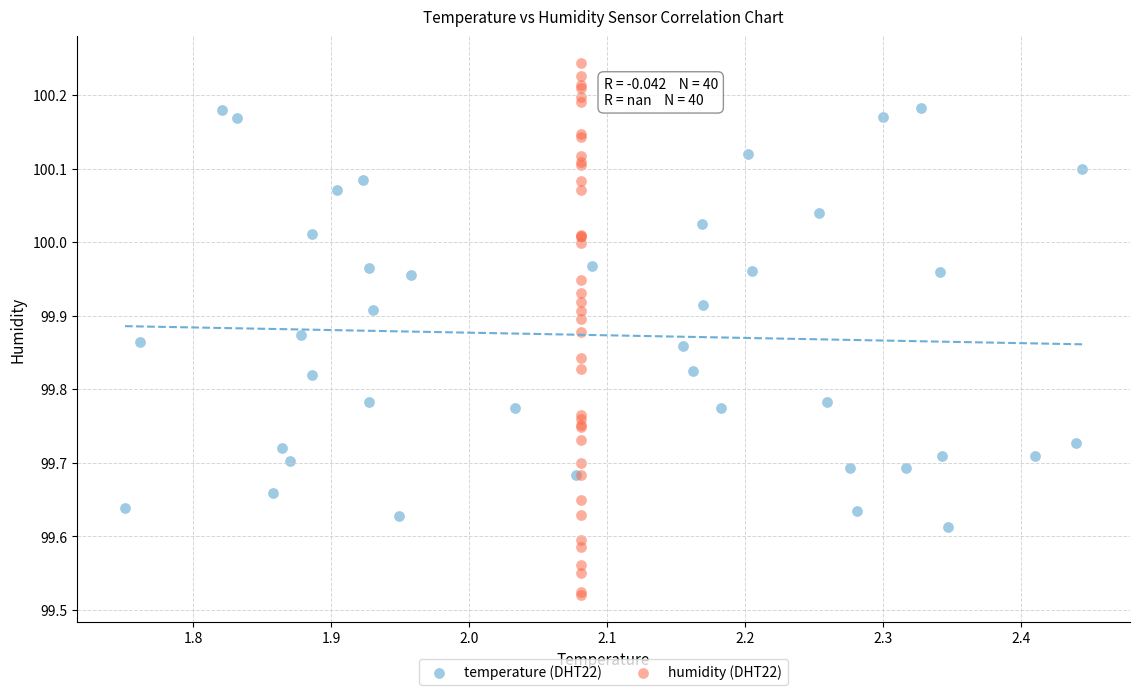

Which series contains the lowest Y value?

humidity (DHT22)